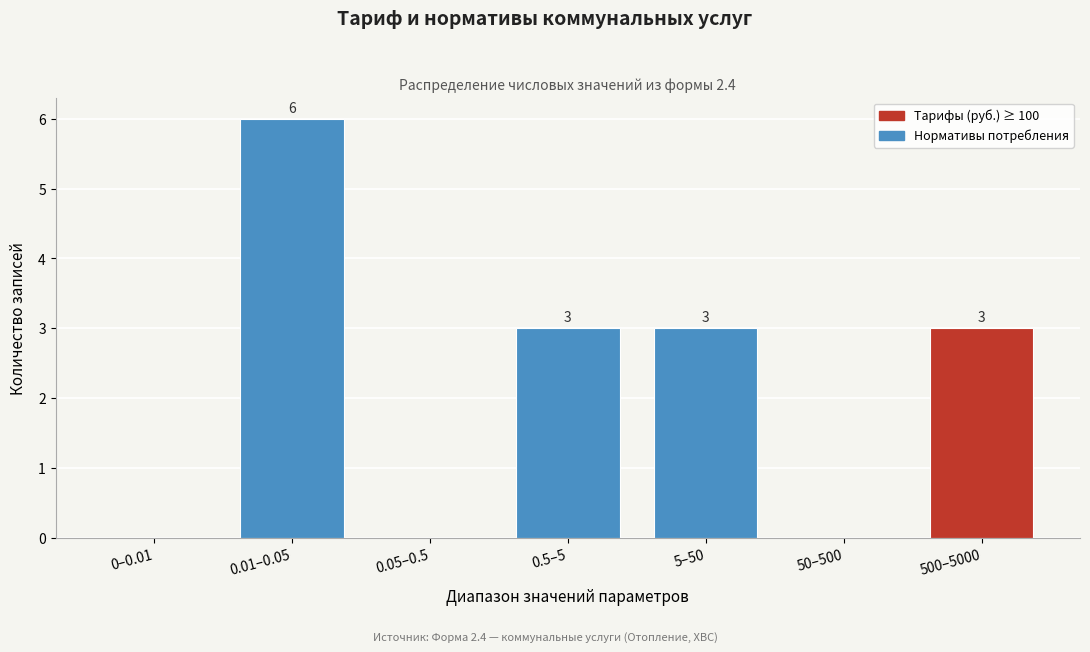

Reading left to right, what are all the values shown in this chart?

0–0.01=0	0.01–0.05=6	0.05–0.5=0	0.5–5=3	5–50=3	50–500=0	500–5000=3